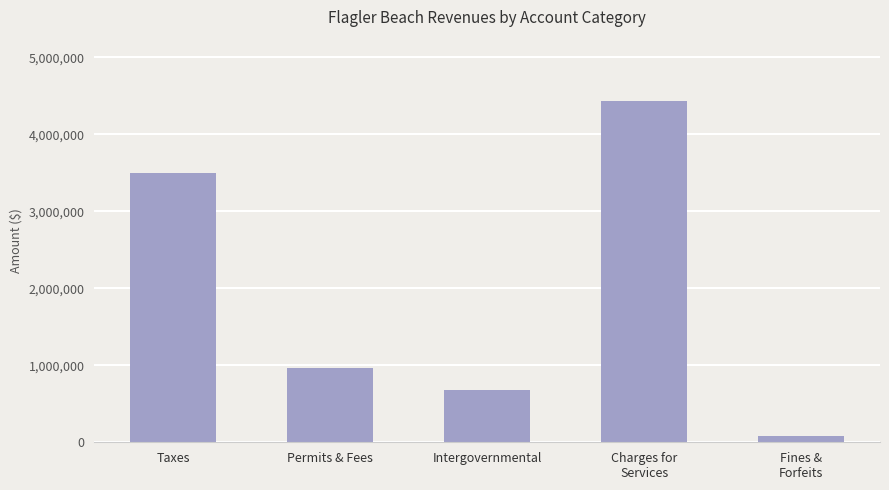

Where is the data nearest to the value 2258811?

Taxes